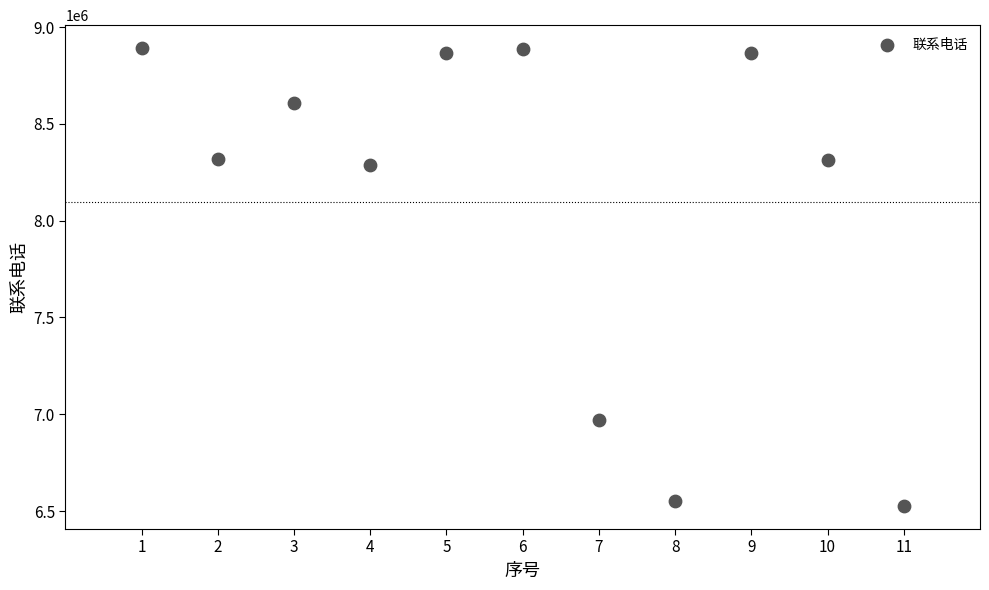

What Y value in the scatter plot is closest to 7708677?

8286373